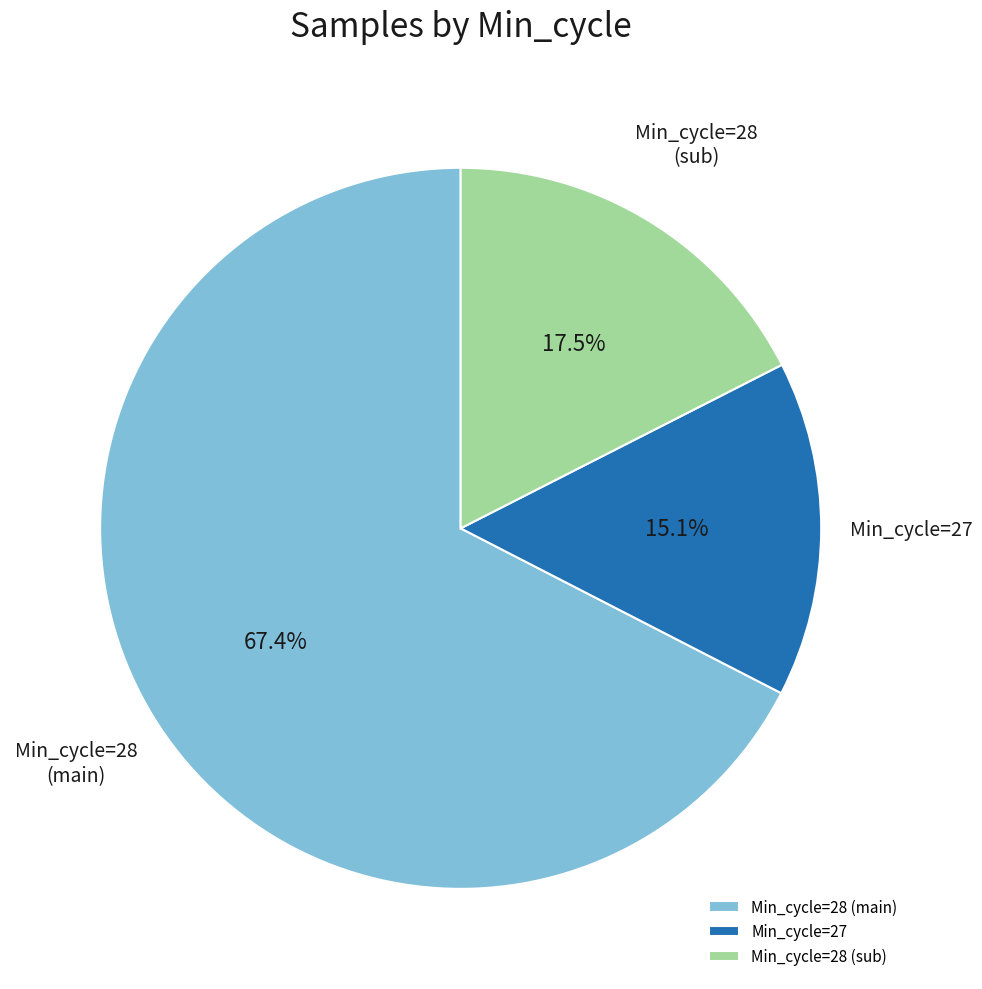

Is Min_cycle=28 (sub) the majority of the pie?

No